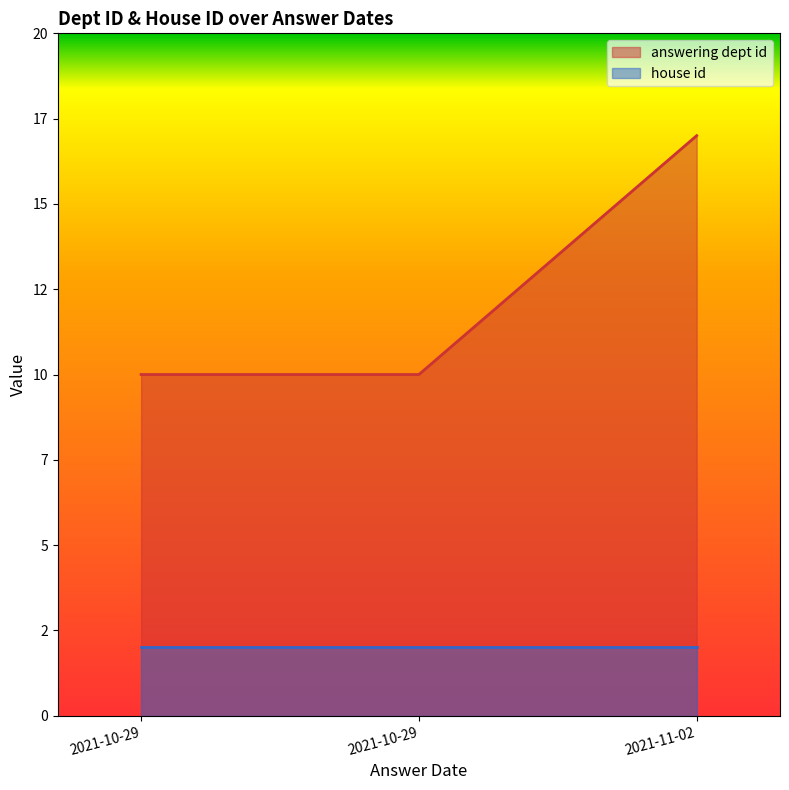

List the labels in order of value, largest first.

2021-11-02, 2021-10-29, 2021-10-29